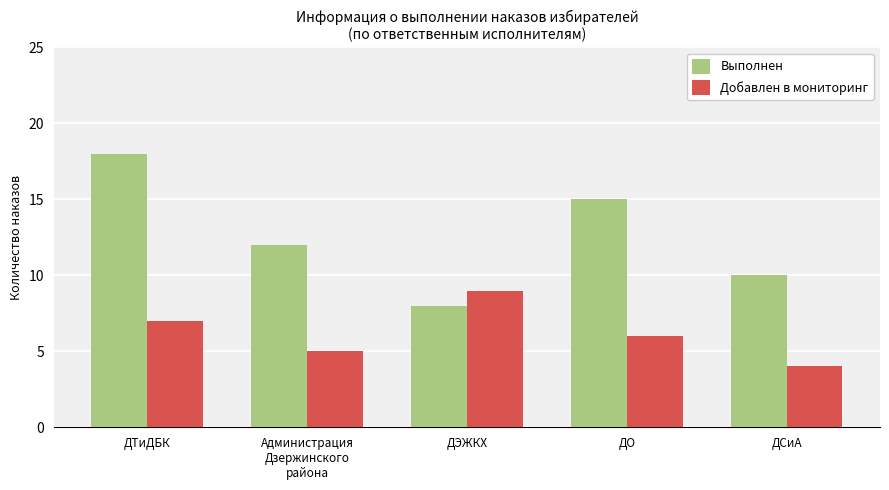

What is the minimum value shown in the chart?

4